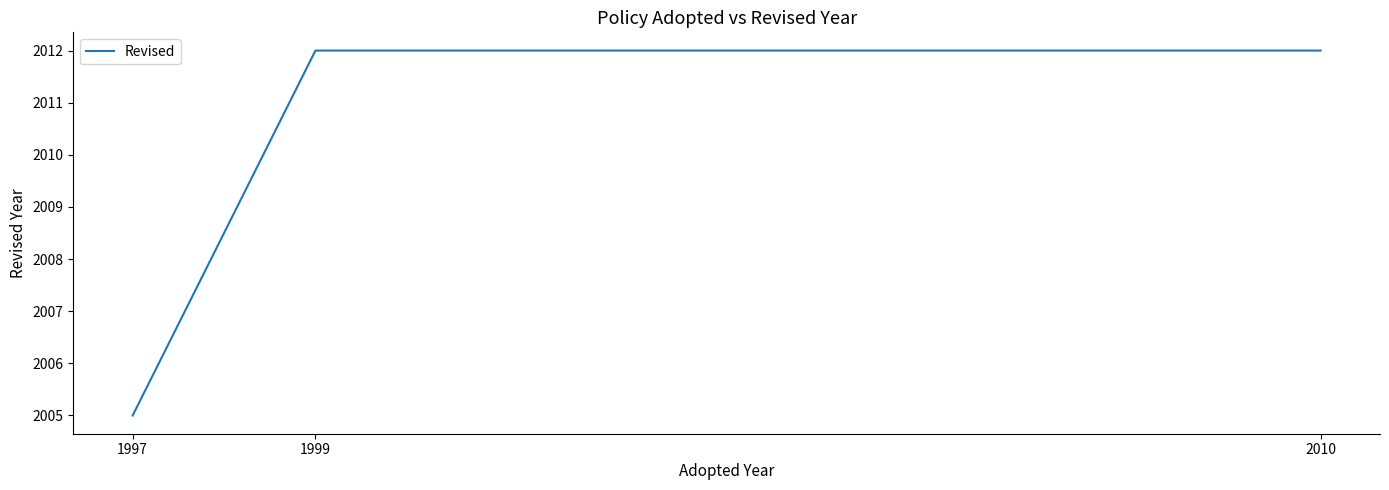

Where is the data nearest to the value 2008?

1997